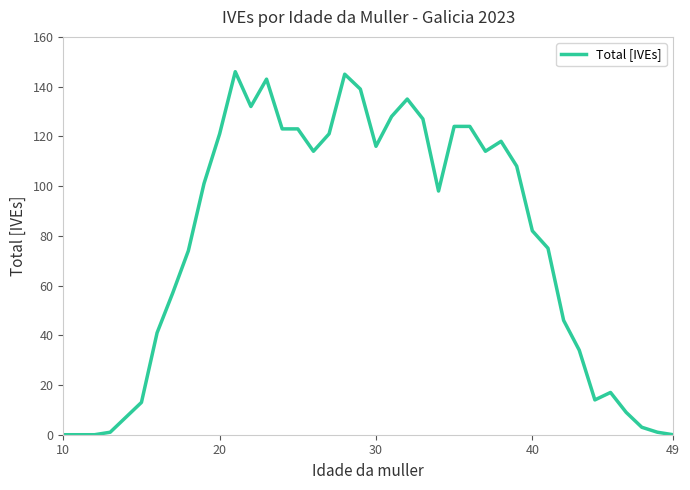

What is the maximum value shown in the chart?

146